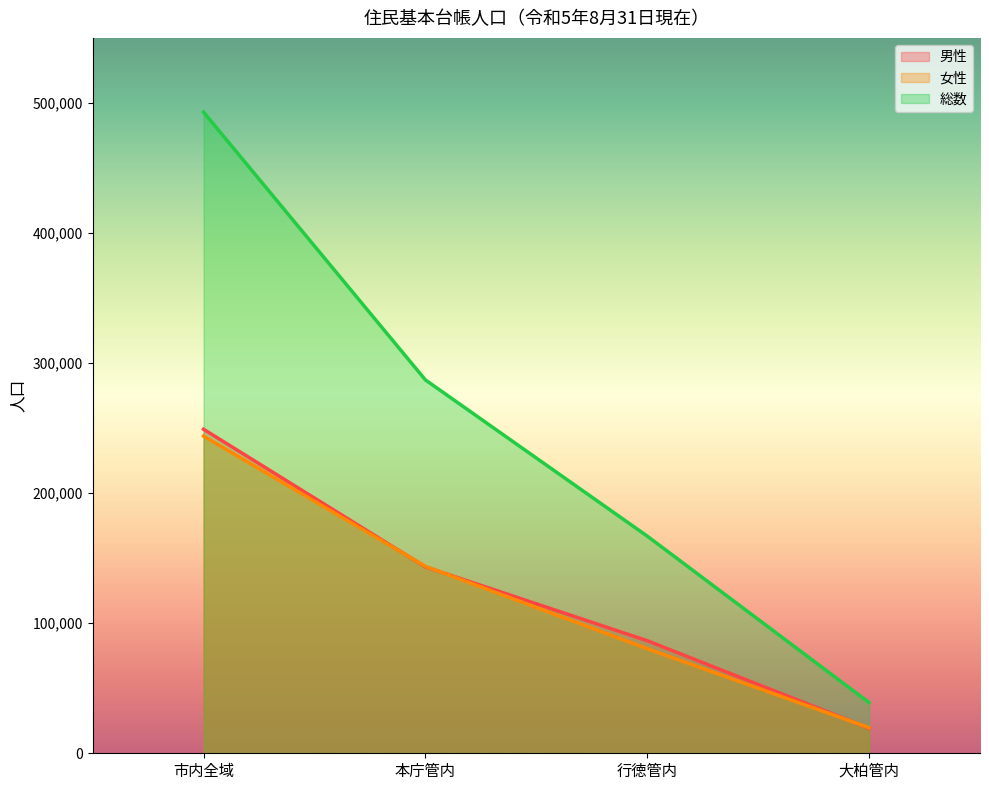

The 総数 series shows 491658 at 本庁管内. True or false?

False